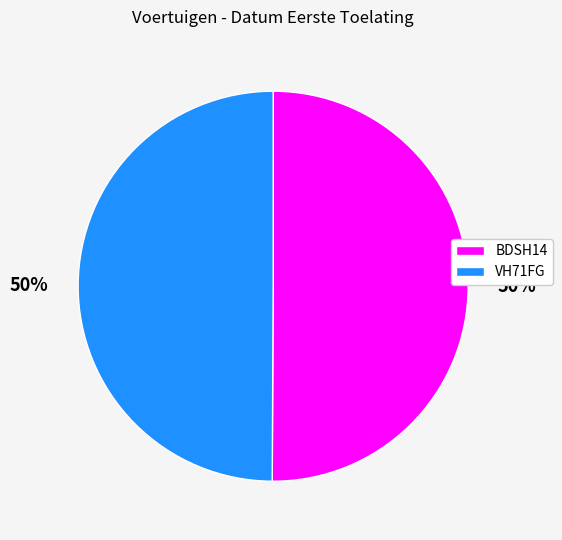

To the nearest percent, what percentage of the pie is VH71FG?

50%